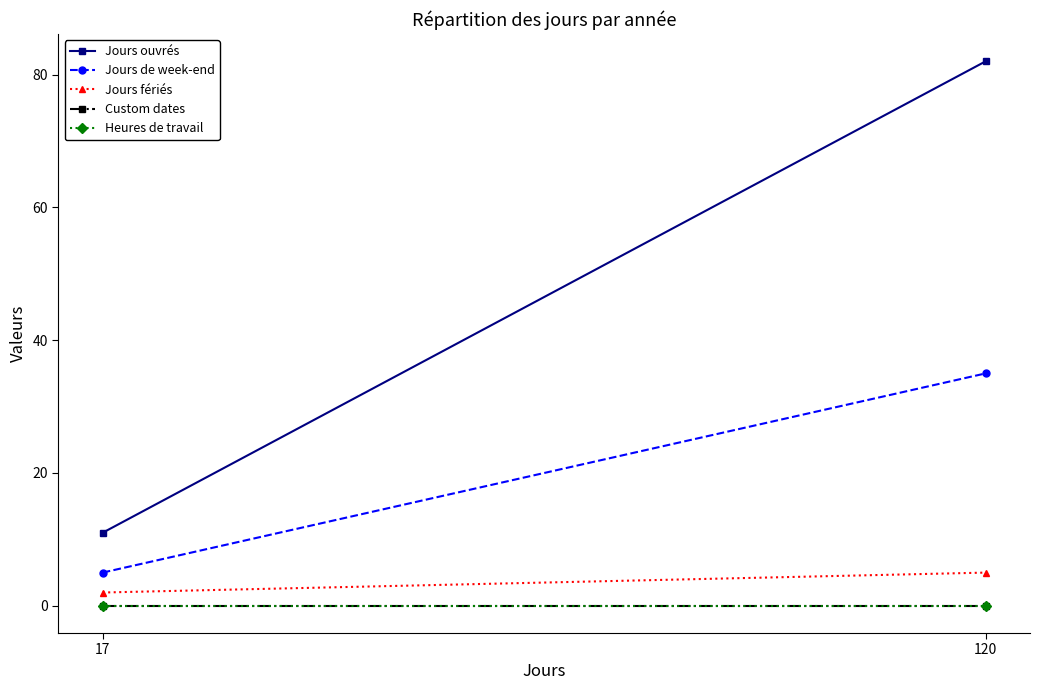

What is the spread (max minus min) of values at 17?

11